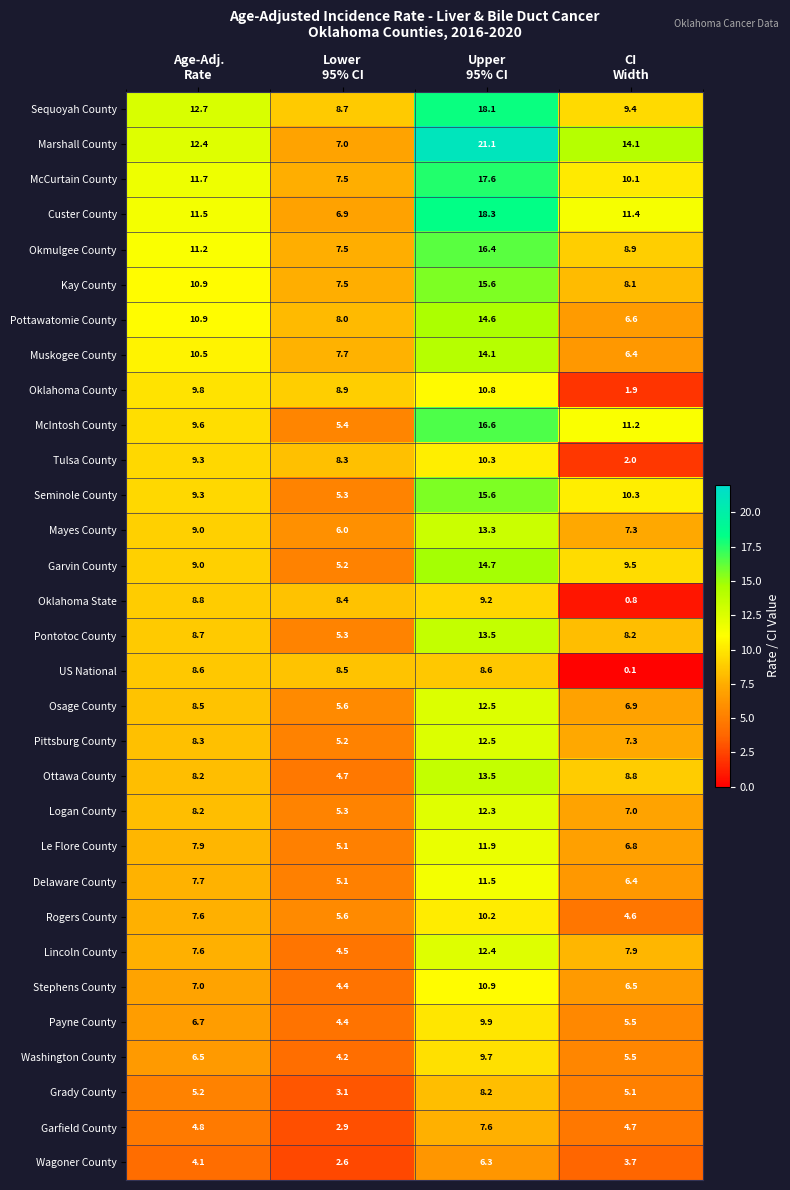

Which series has the widest spread of values?

Marshall County